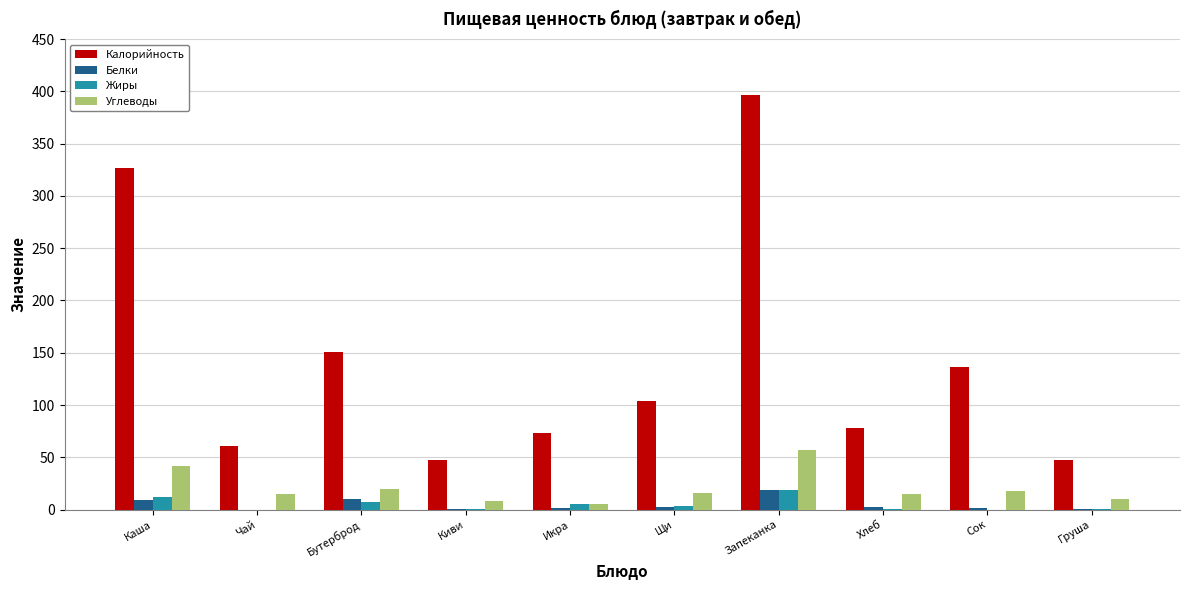

What is the sum of all Жиры values?

48.5